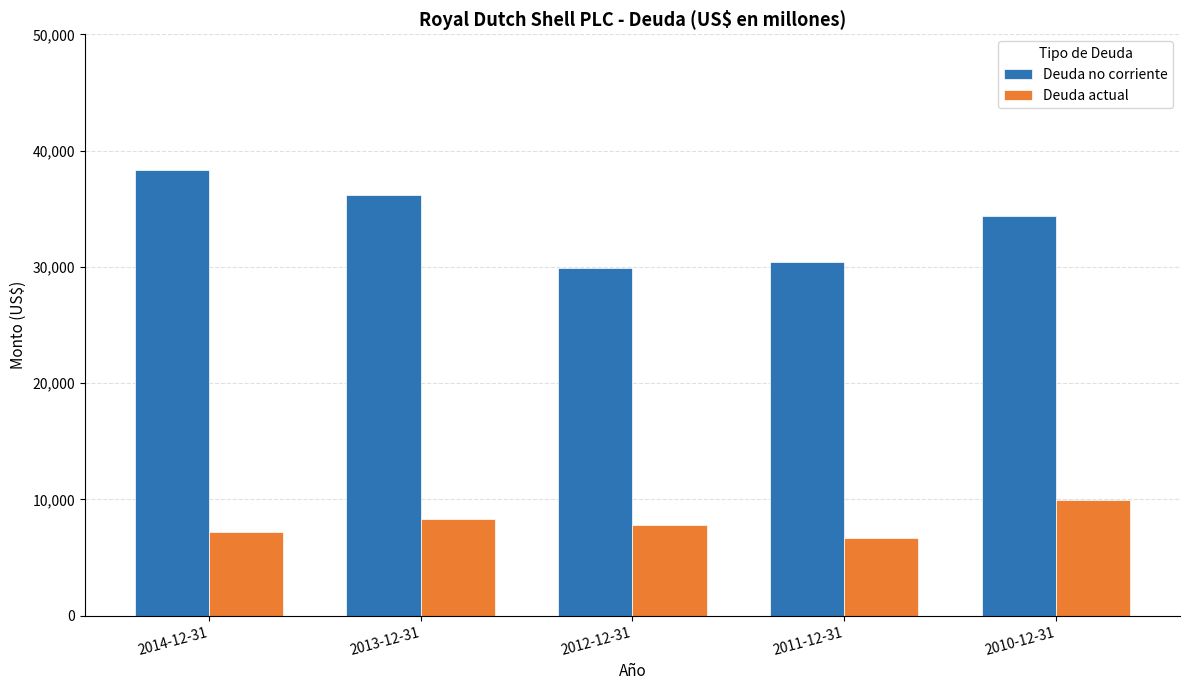

What is the difference between the maximum and minimum values in the Deuda actual series?

3239